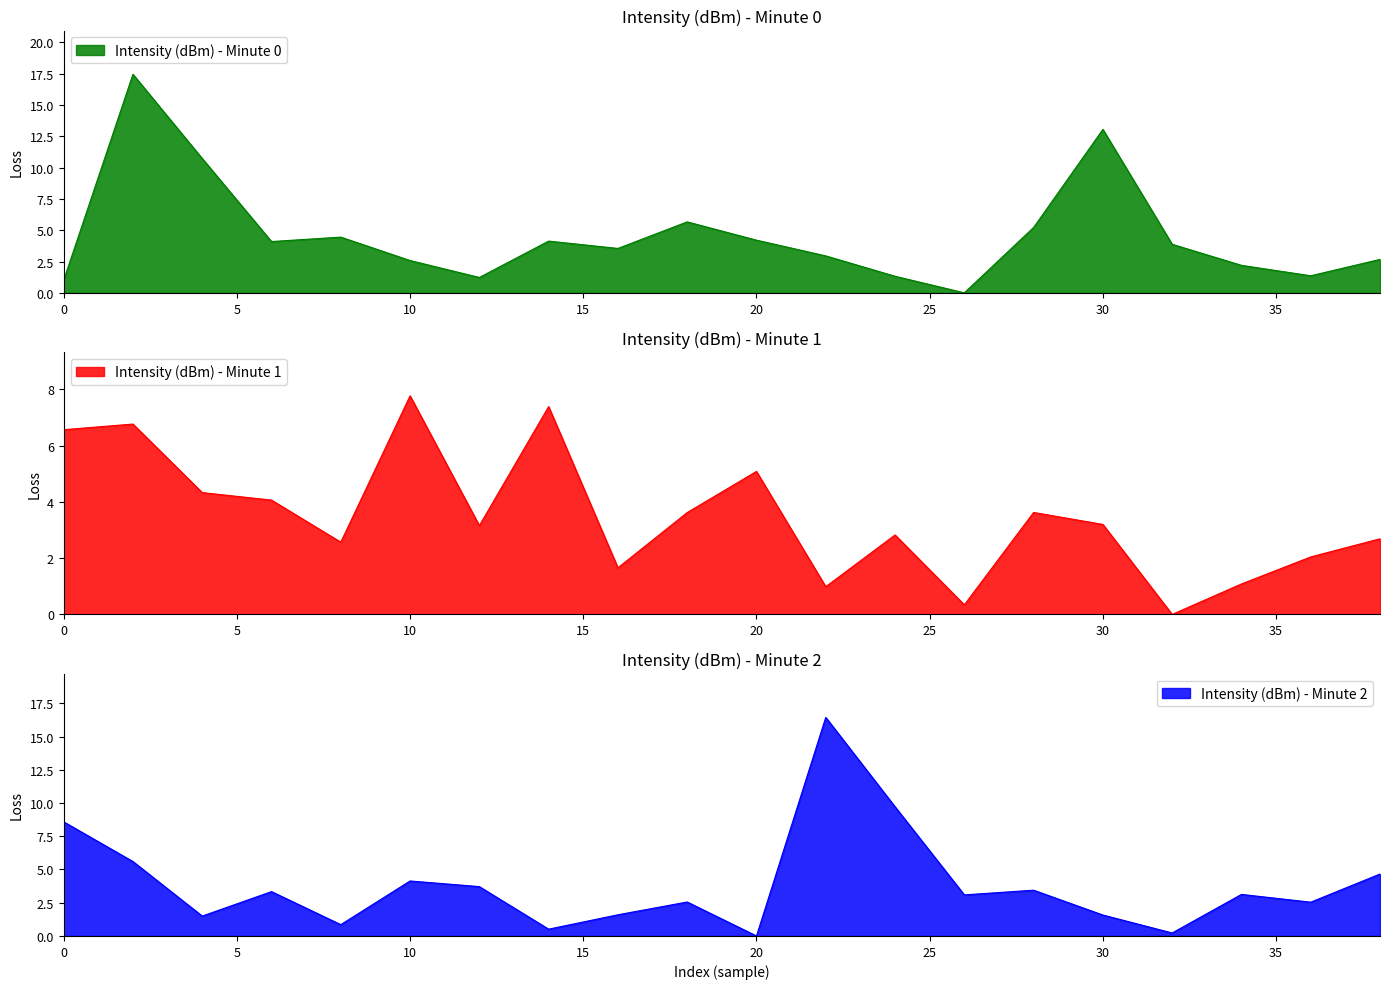

Is it true that Intensity (dBm) - Minute 2 equals 16.4 at 22?

True